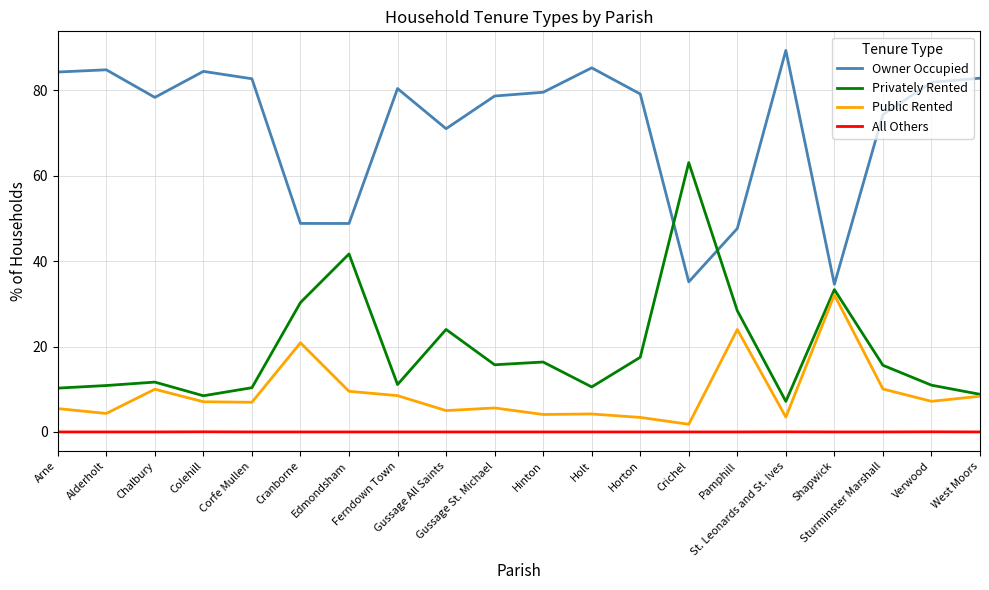

Rank the series by their maximum value, from highest to lowest.

Owner Occupied, Privately Rented, Public Rented, All Others